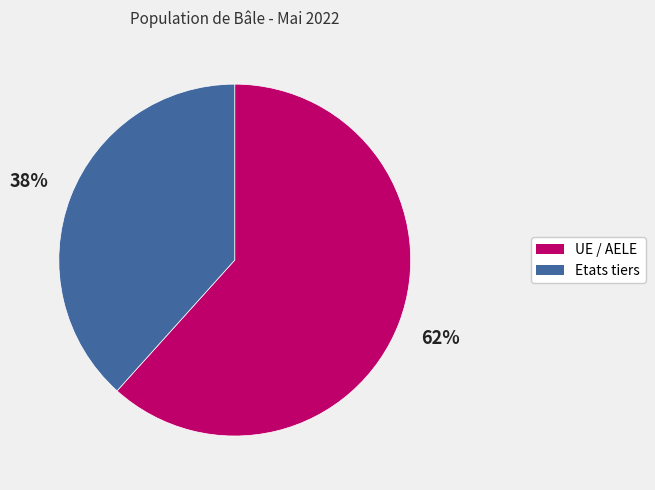

Is there any slice that represents more than half of the pie?

Yes